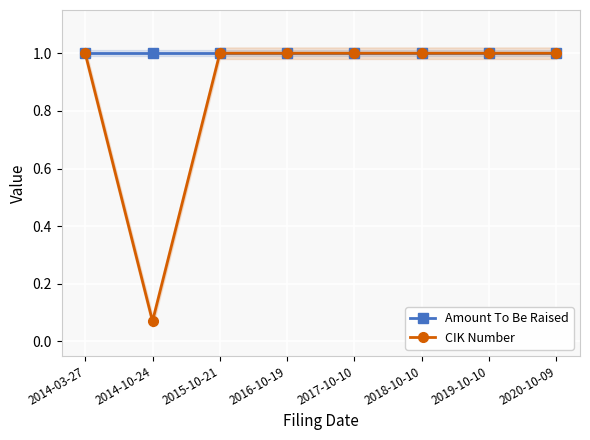

How many lines are shown in the chart?

2